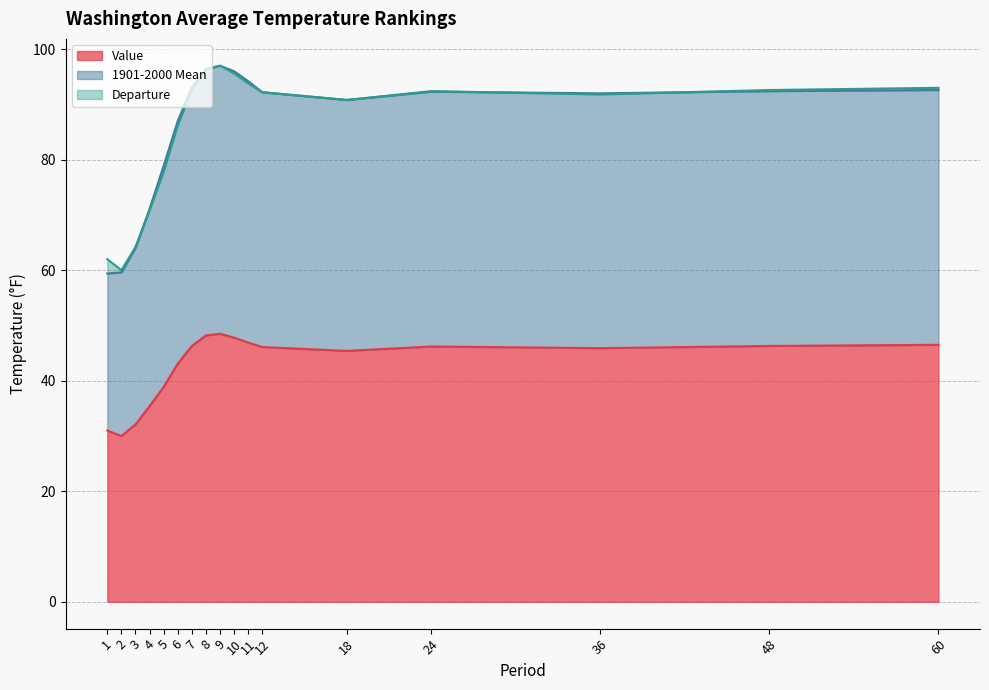

The Value series shows 15.6 at 12. True or false?

False